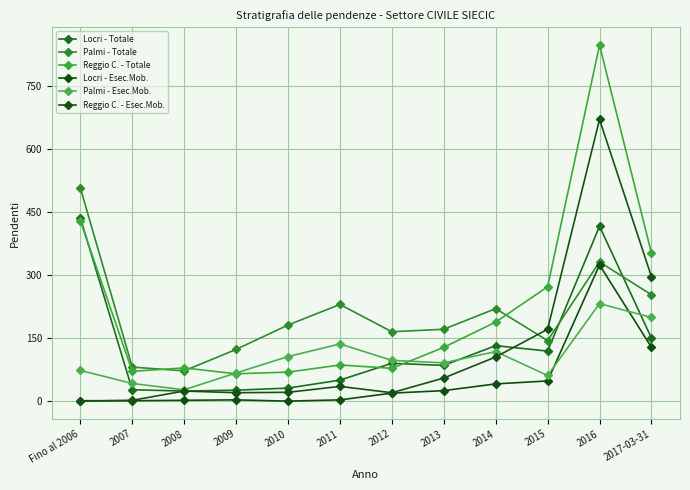

What is the value of the Reggio C. - Esec.Mob. point at the 5th from the left?

21